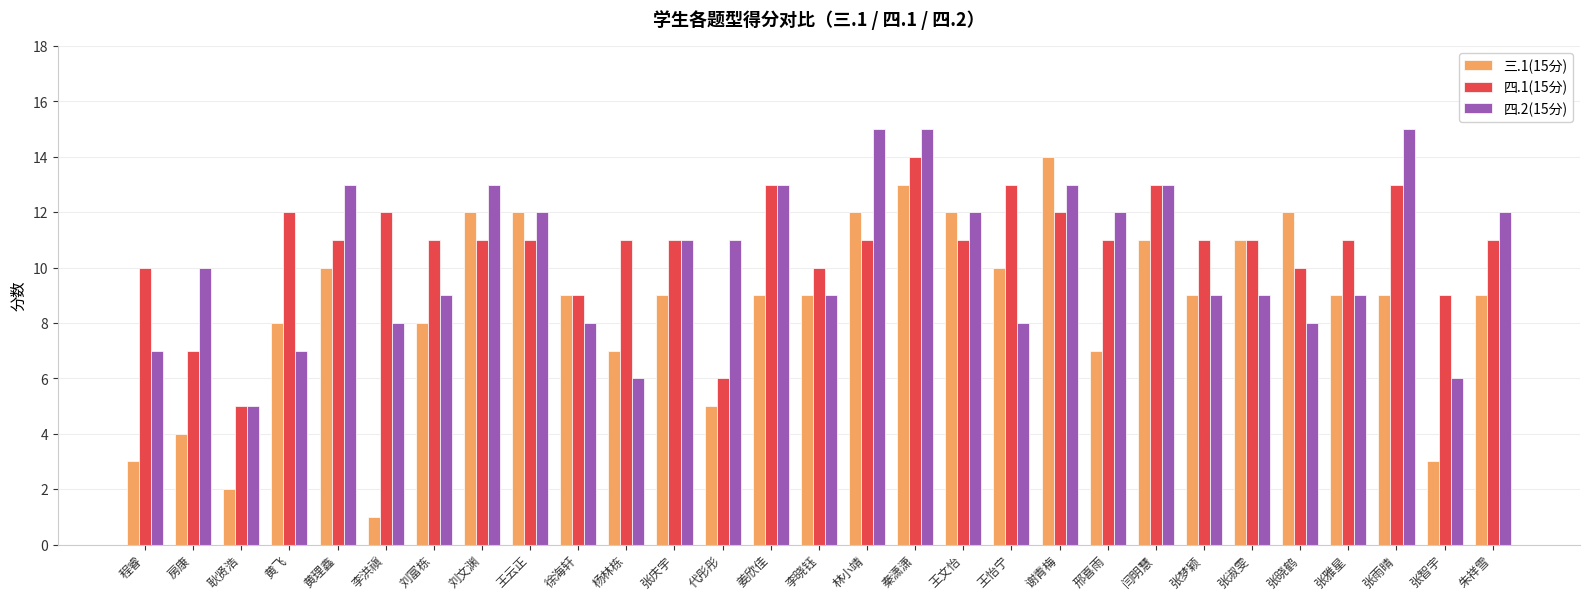

What is the average value of the 四.2(15分) series?

10